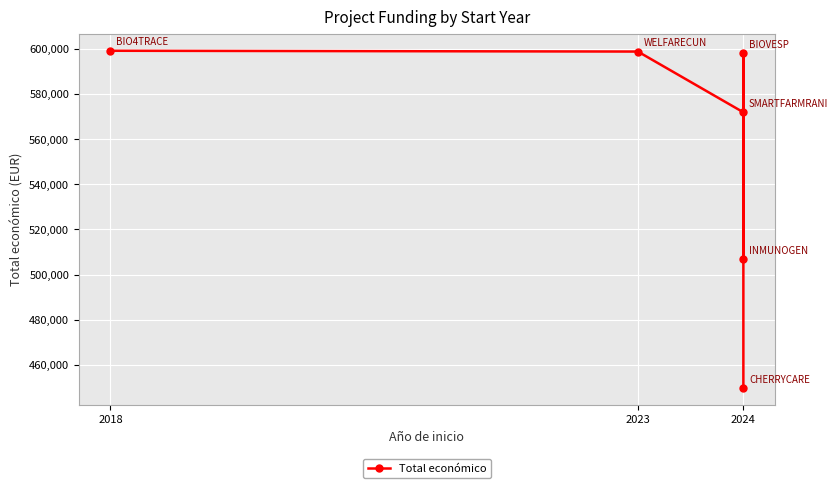

What is the difference between the maximum and minimum values?

149768